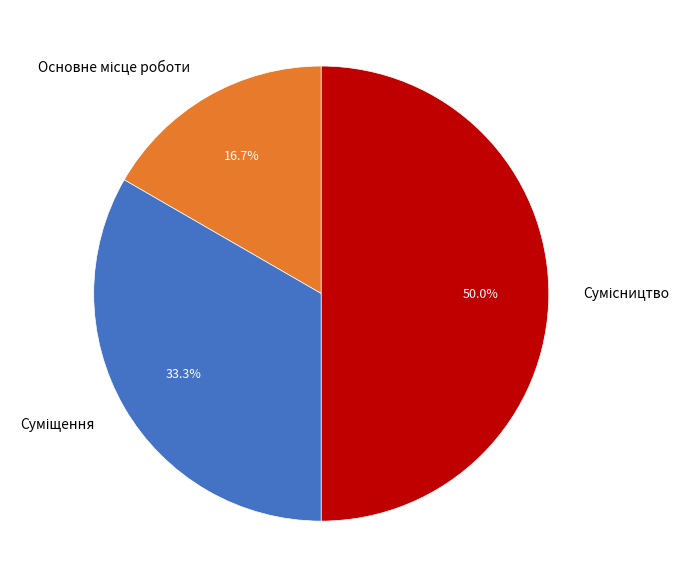

Count the number of slices in the pie.

3